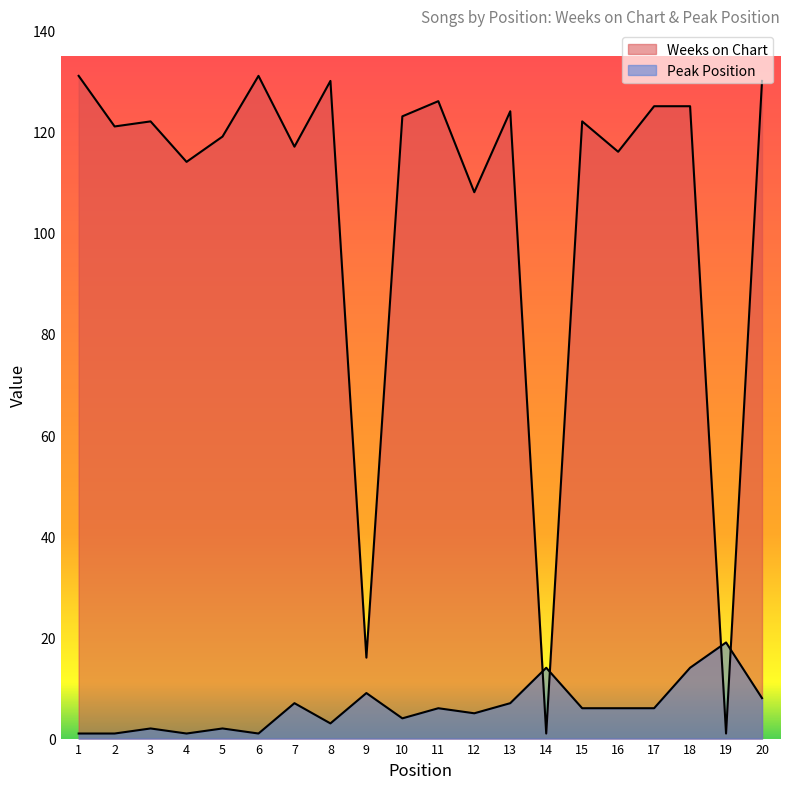

List the series in order of their peak value, highest first.

Weeks on Chart, Peak Position